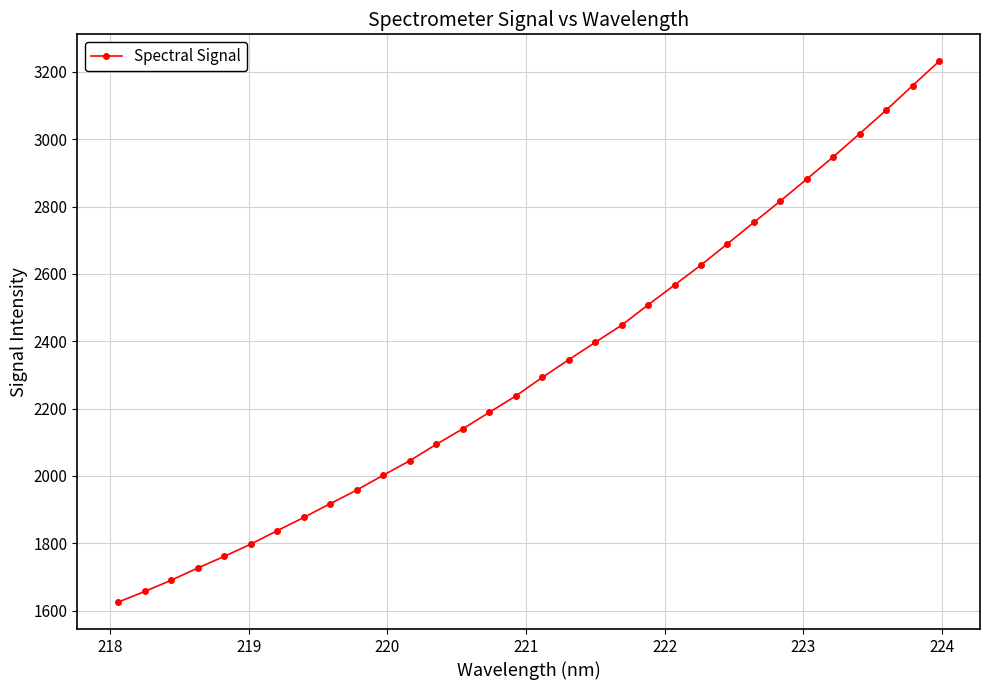

What is the minimum value shown in the chart?

1625.2